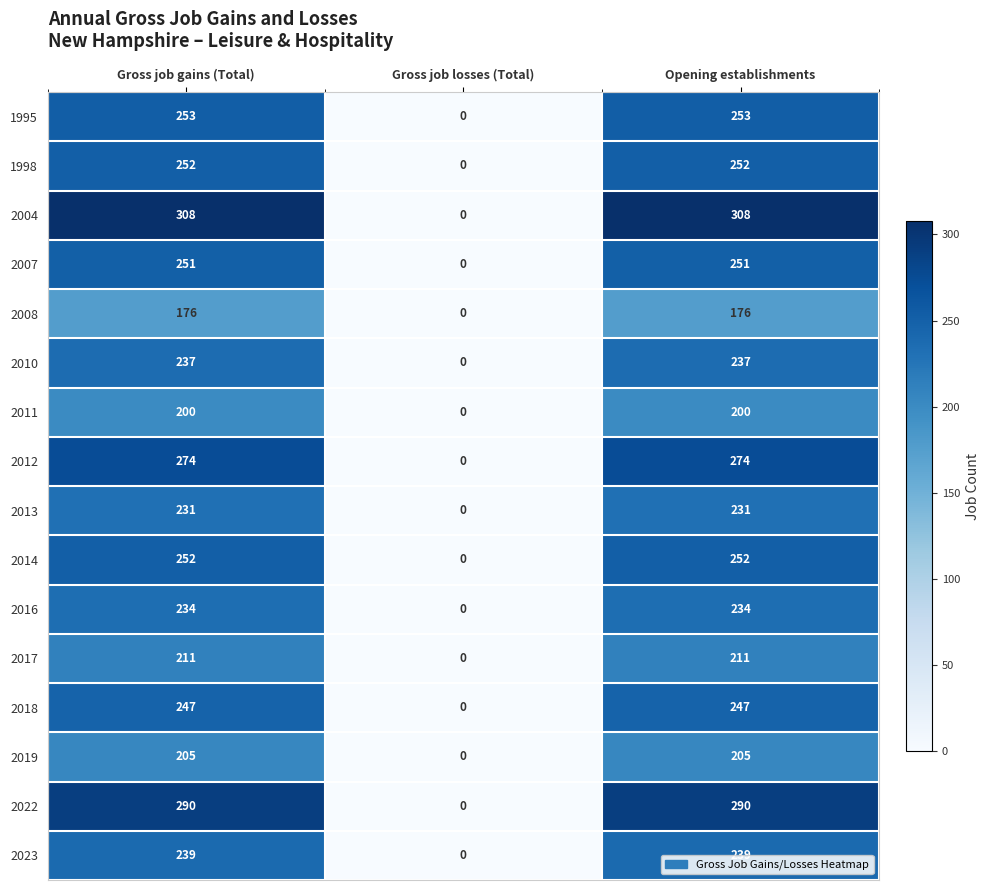

Which series has the widest spread of values?

2004